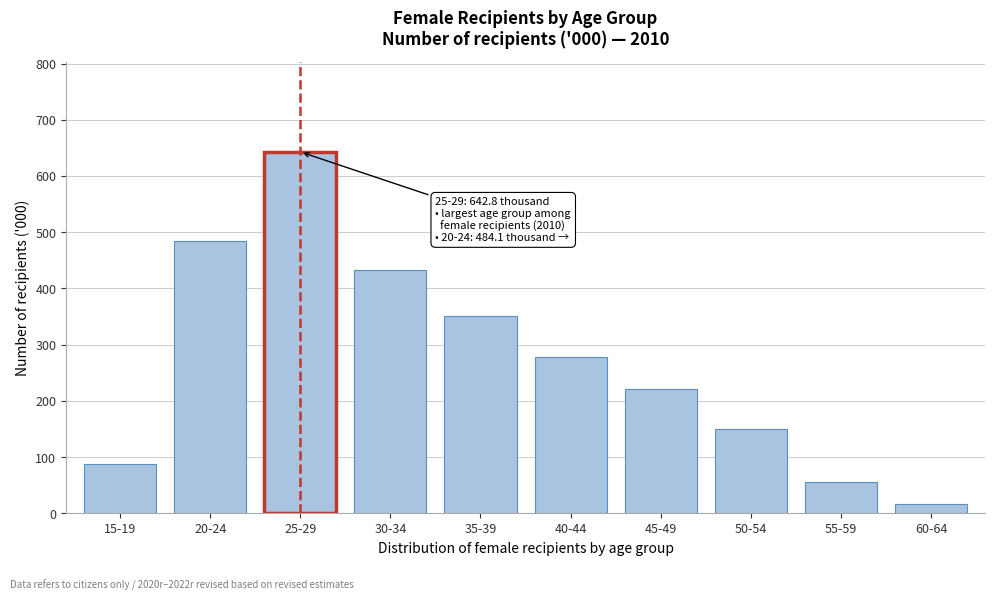

Reading right to left, transcribe all the data shown in this chart.

60-64=15.9	55-59=55.3	50-54=149.1	45-49=221.3	40-44=277.9	35-39=350.9	30-34=431.9	25-29=642.8	20-24=484.1	15-19=87.4